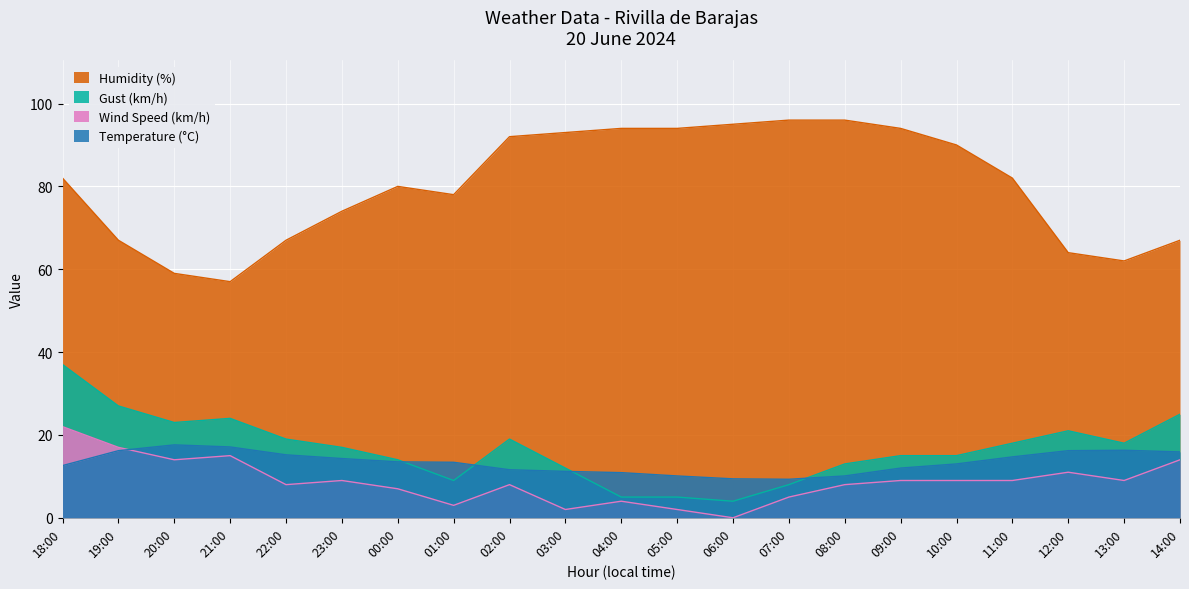

What is the difference between the maximum and minimum values in the Wind Speed (km/h) series?

22.0